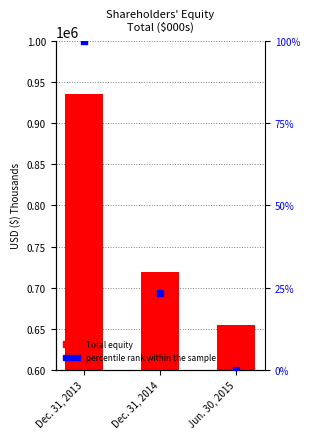

Which series has the largest total across all categories?

Total